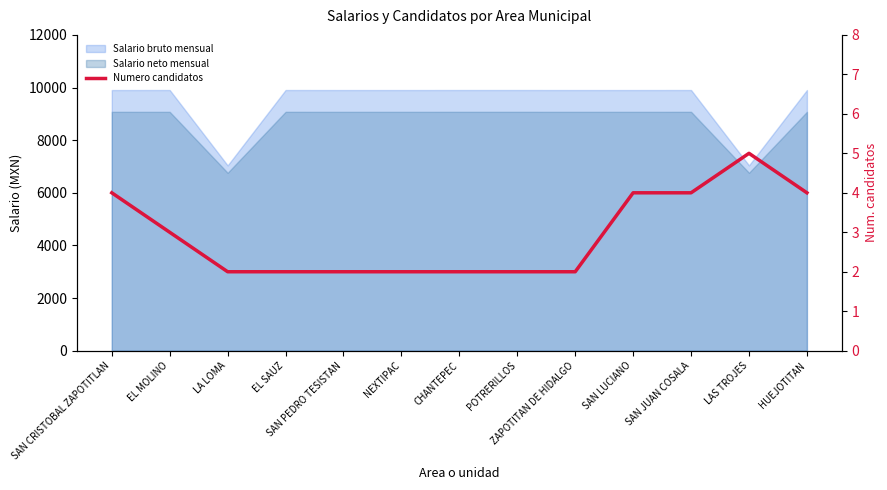

What position from the right is EL MOLINO?

12